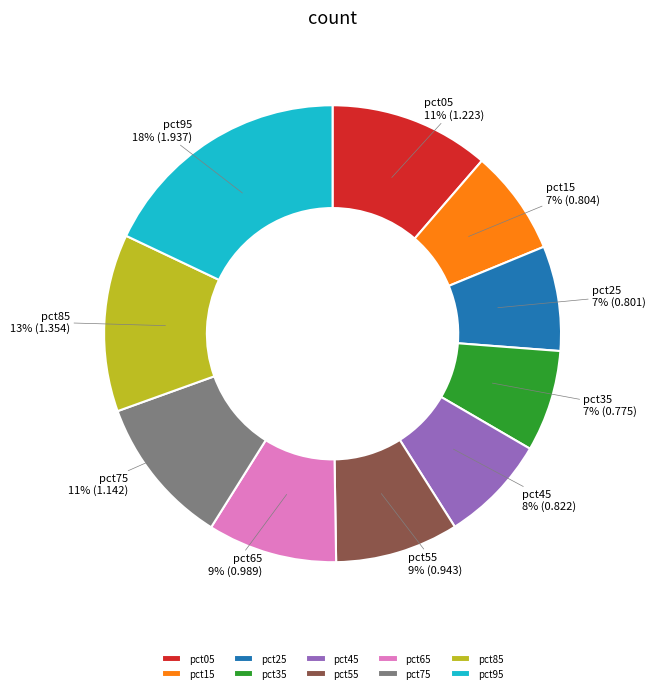

To the nearest percent, what portion does pct65 represent?

9%